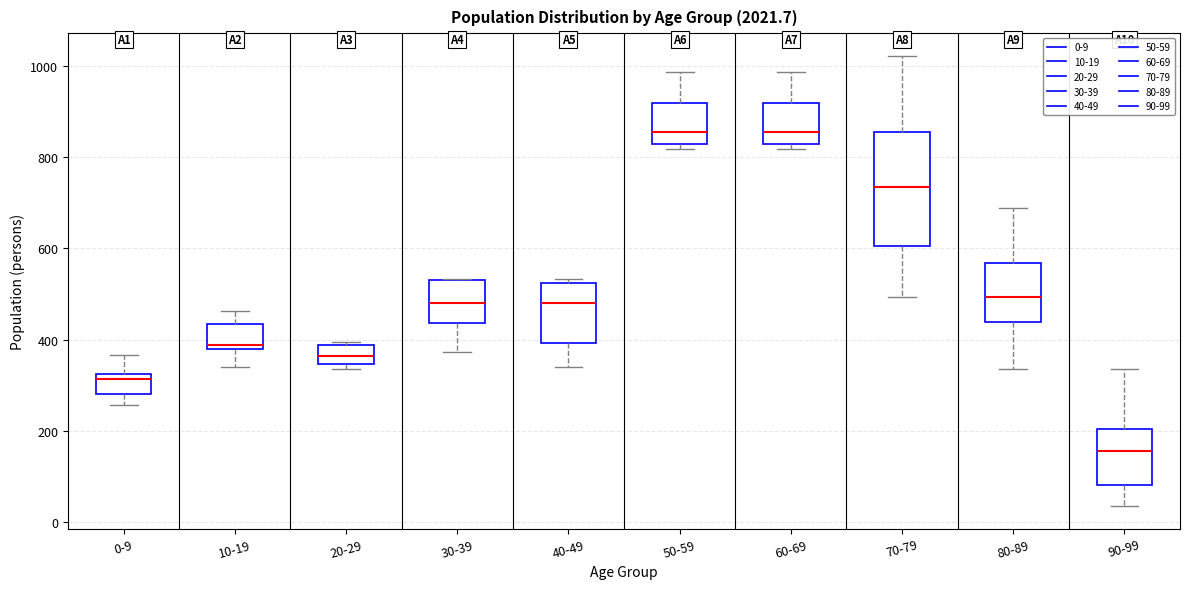

Reading left to right, read every box against the y-axis: the position of its median line, the range the box covers, and the ends of its whiskers. The values are not printed on the chart, so give them approximately, as read against the axis.

0-9: median 320 (just below the box's upper edge), box 280 to 320, whiskers 260 to 360
10-19: median 380 (just above the box's lower edge), box 380 to 440, whiskers 340 to 460
20-29: median 360, box 340 to 380, whiskers 340 (just below the box's lower edge) to 400
30-39: median 480, box 440 to 540, whiskers 380 to 540
40-49: median 480, box 400 to 520, whiskers 340 to 540
50-59: median 860, box 820 to 920, whiskers 820 (just below the box's lower edge) to 980
60-69: median 860, box 820 to 920, whiskers 820 (just below the box's lower edge) to 980
70-79: median 740, box 600 to 860, whiskers 500 to 1020
80-89: median 500, box 440 to 560, whiskers 340 to 680
90-99: median 160, box 80 to 200, whiskers 40 to 340